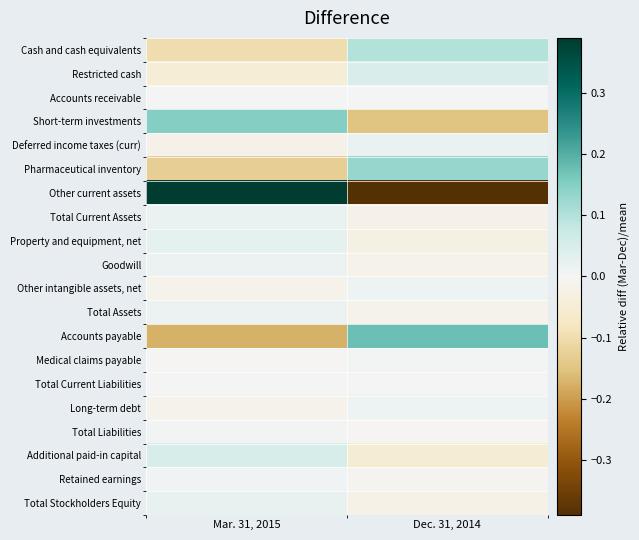

How many series are shown in this chart?

20